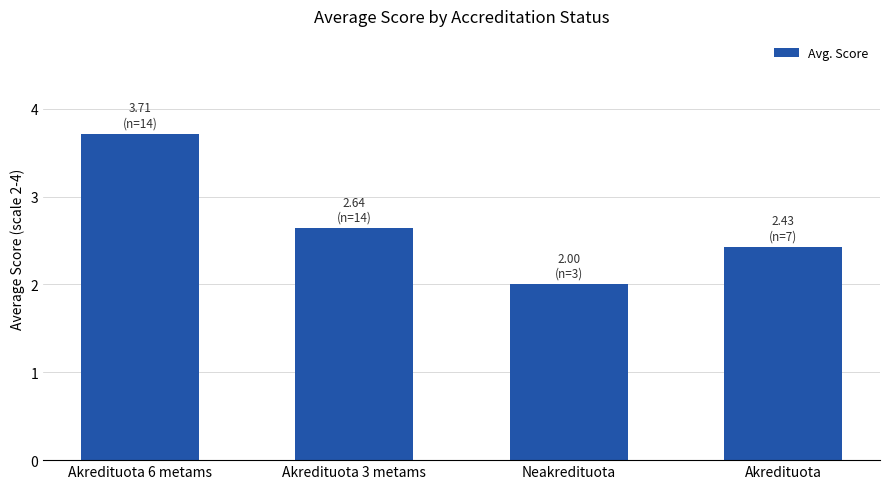

Reading left to right, extract all data points from this chart.

3.7	2.6	2.0	2.4